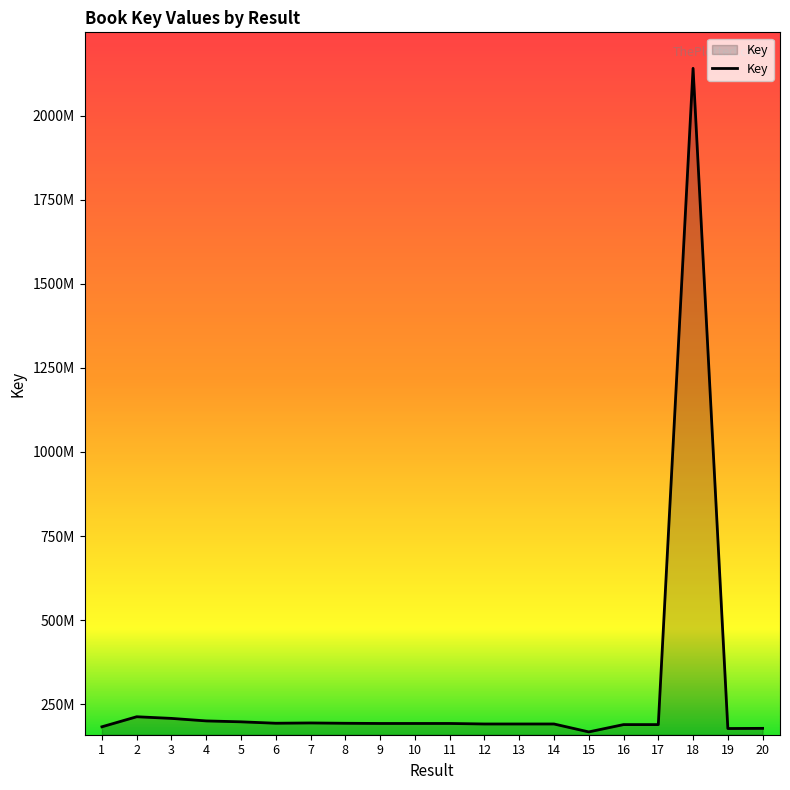

How many interior local peaks (higher than both neighbors) does the data have?

6